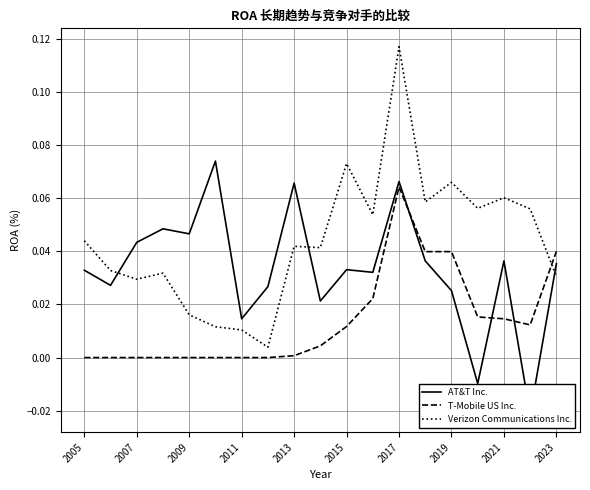

Is it true that Verizon Communications Inc. equals 0.2 at 2017?

False